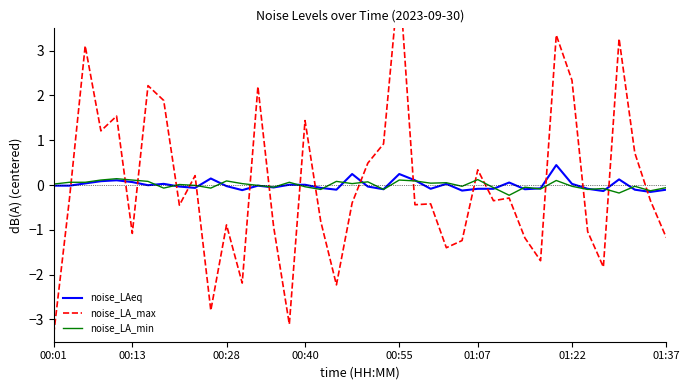

Reading left to right, transcribe all the data shown in this chart.

noise_LAeq: -0.0	-0.0	0.0	0.1	0.1	0.1	-0.0	0.0	-0.0	-0.1	0.1	-0.0	-0.1	-0.0	-0.1	0.0	0.0	-0.1	-0.1	0.2	-0.0	-0.1	0.2	0.1	-0.1	0.0	-0.1	-0.1	-0.1	0.1	-0.1	-0.1	0.4	0.0	-0.1	-0.1	0.1	-0.1	-0.2	-0.1
noise_LA_max: -3.3	-0.3	3.1	1.2	1.5	-1.1	2.2	1.9	-0.5	0.2	-2.8	-0.9	-2.2	2.2	-0.9	-3.1	1.4	-0.8	-2.2	-0.4	0.5	0.9	4.7	-0.4	-0.4	-1.4	-1.2	0.3	-0.4	-0.3	-1.2	-1.7	3.3	2.3	-1.0	-1.8	3.3	0.7	-0.4	-1.2
noise_LA_min: 0.0	0.1	0.1	0.1	0.1	0.1	0.1	-0.1	0.0	-0.0	-0.1	0.1	0.0	-0.0	-0.0	0.1	-0.0	-0.1	0.1	0.0	0.1	-0.1	0.1	0.1	0.0	0.1	-0.0	0.1	-0.1	-0.2	-0.0	-0.1	0.1	-0.0	-0.1	-0.1	-0.2	-0.0	-0.1	-0.1